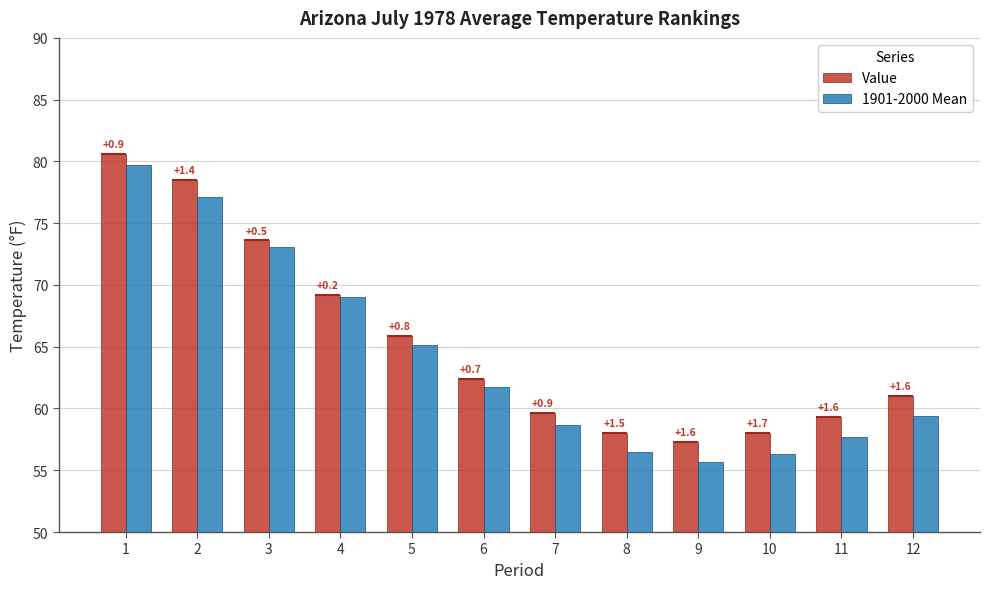

What is the value of the 1901-2000 Mean bar at the 12th from the left?

59.4